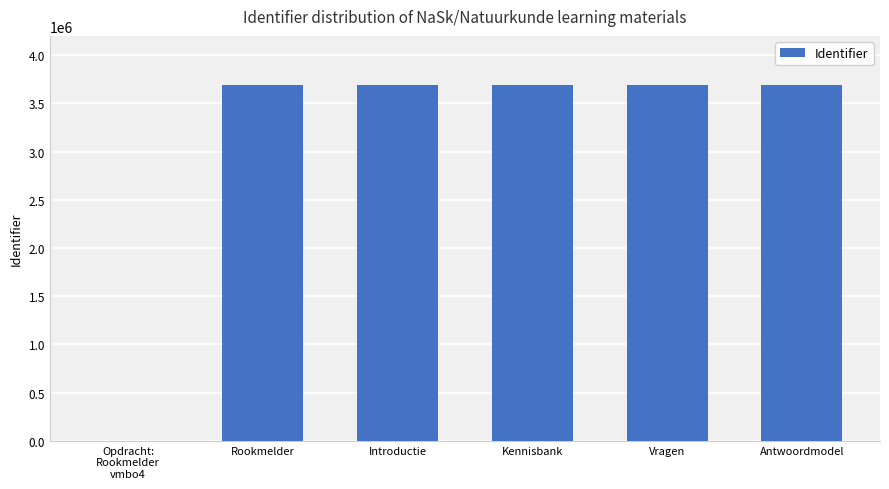

Is it true that the value at Antwoordmodel is 3690019?

True